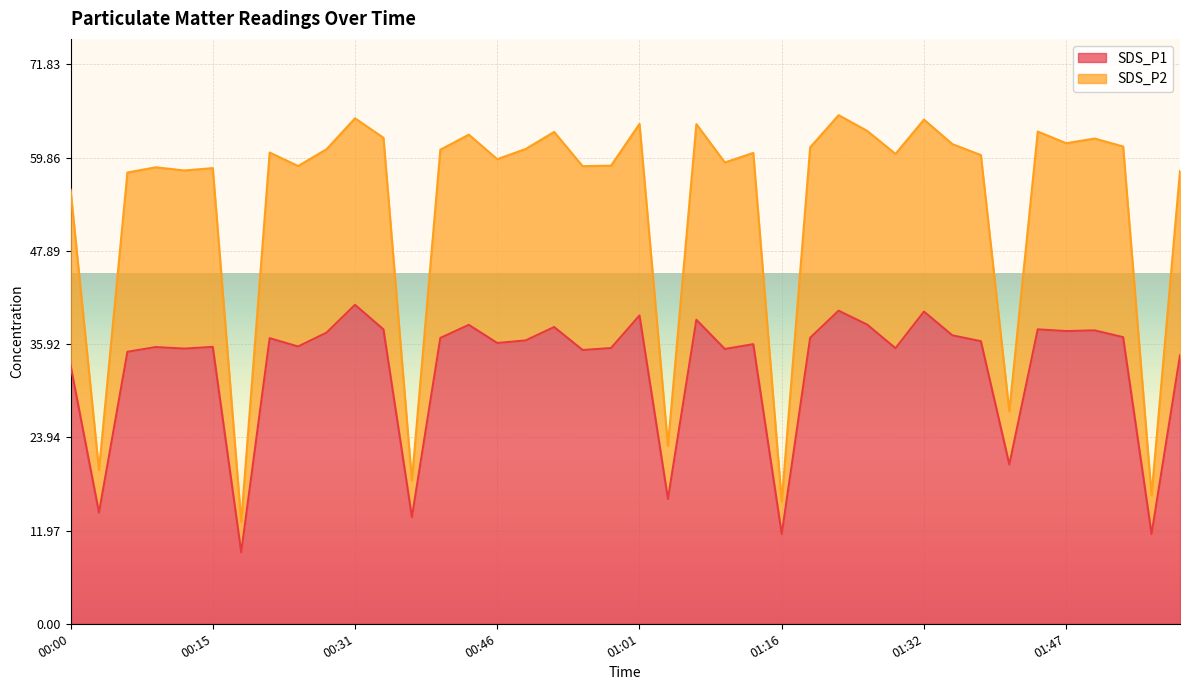

How many values in the SDS_P1 series are below 36?

19